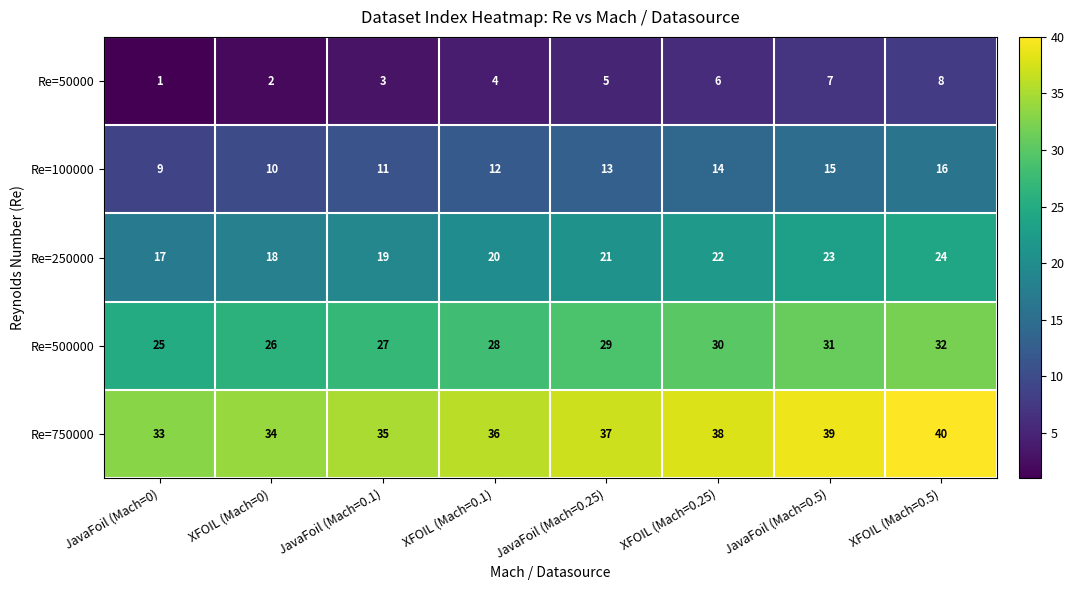

What is the spread (max minus min) of values at JavaFoil (Mach=0.25)?

32